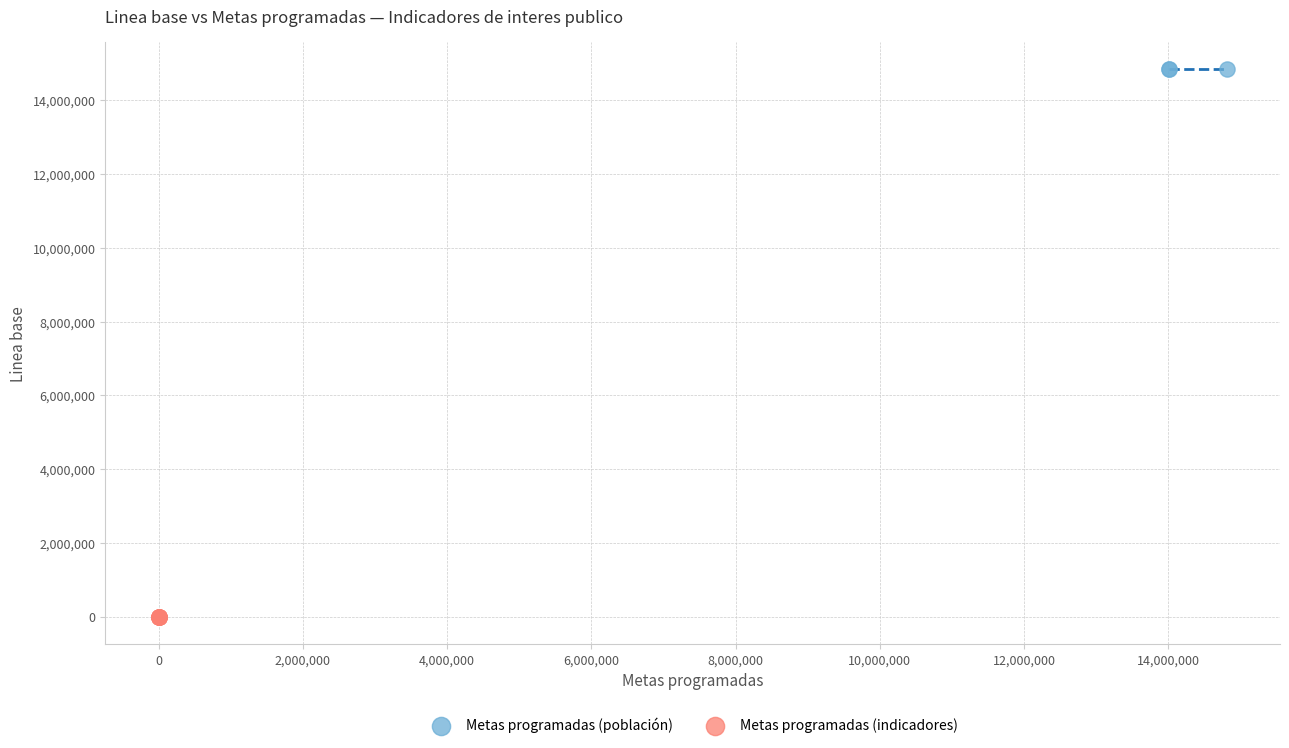

Which series contains the highest Y value?

Metas programadas (población)